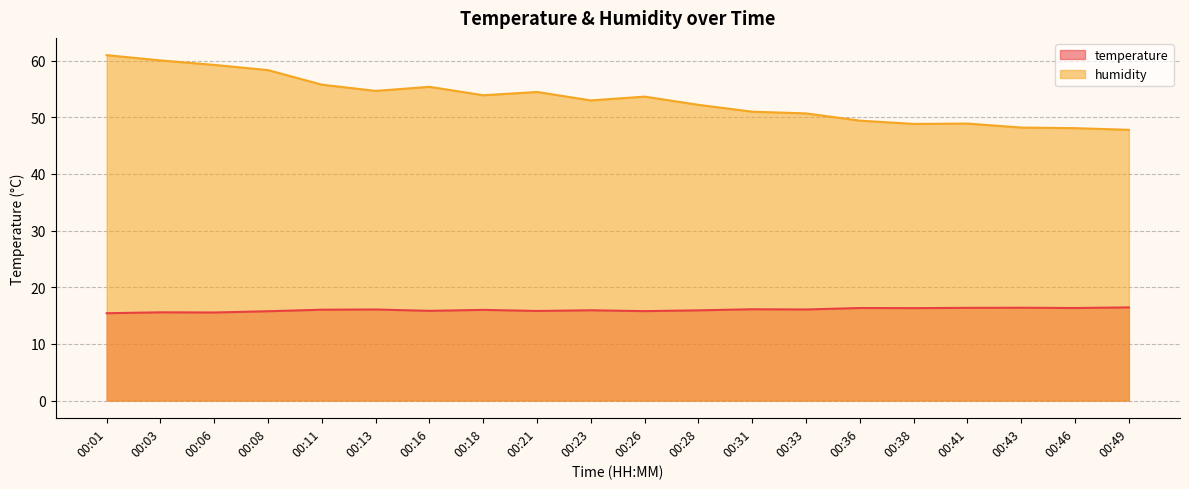

Which label corresponds to the largest value in the chart?

00:01